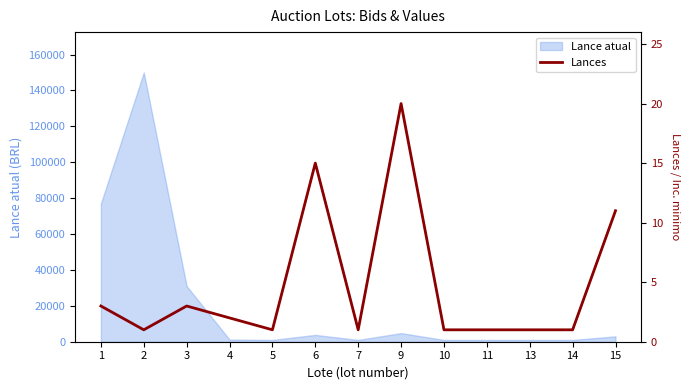

What is the average value?

5